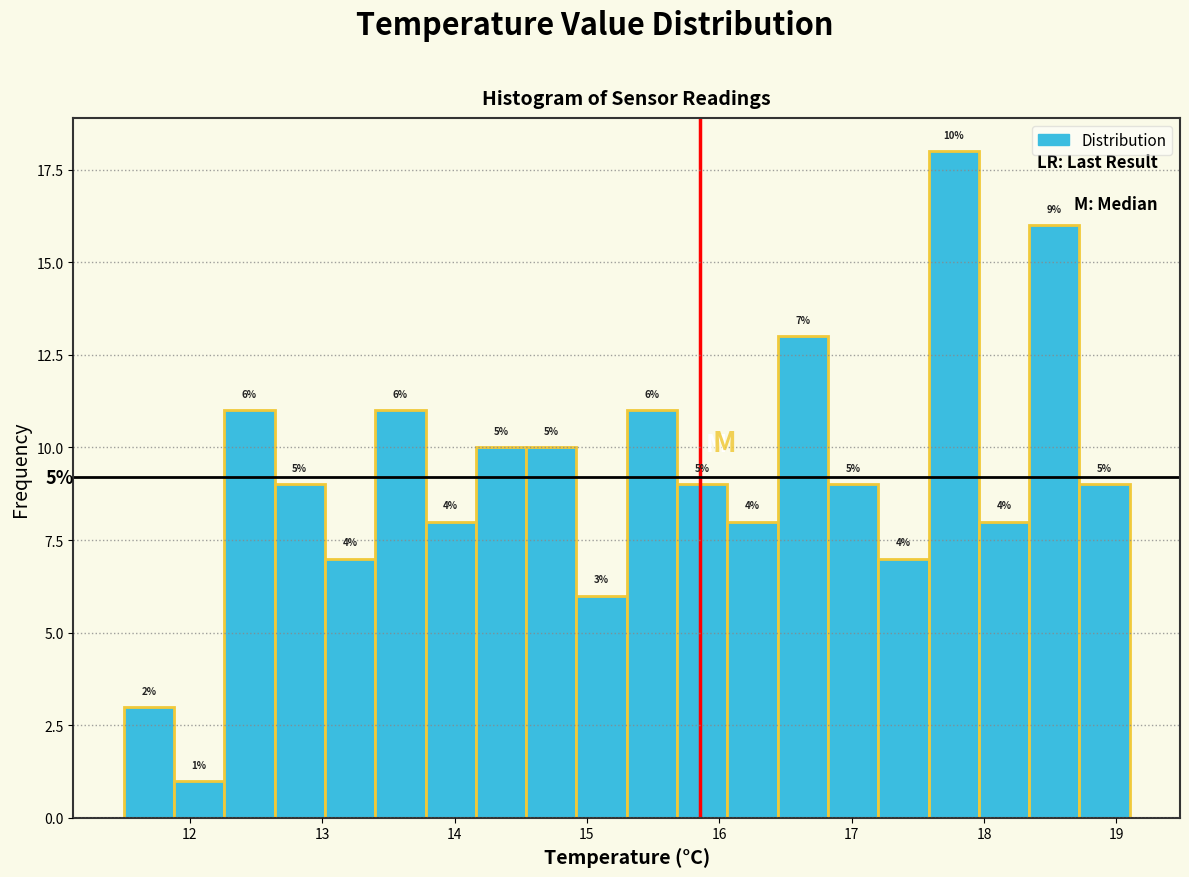

Read against the x-axis, roughly where is the centre of the tallest bar?

17.8